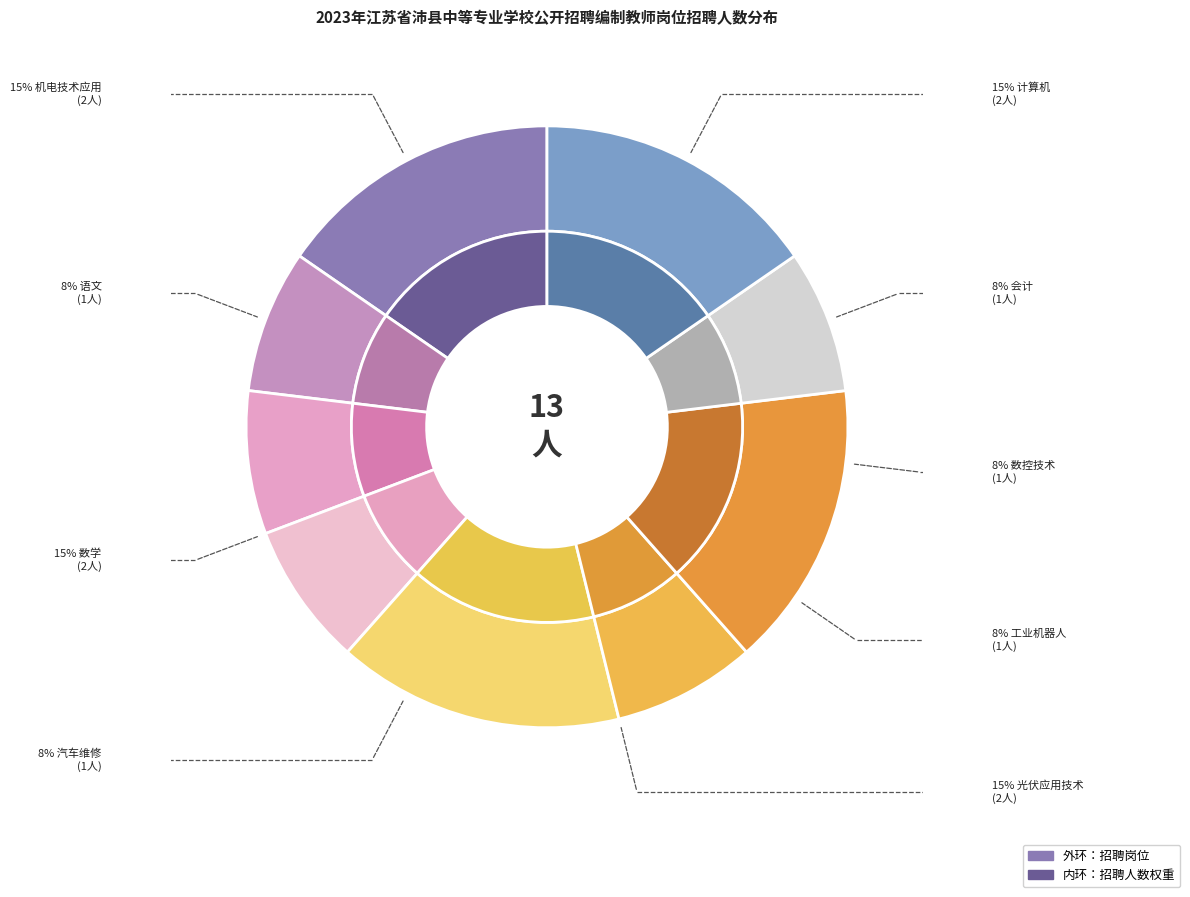

To the nearest percent, what portion does 机电类教师(机电技术应用) represent?

15%